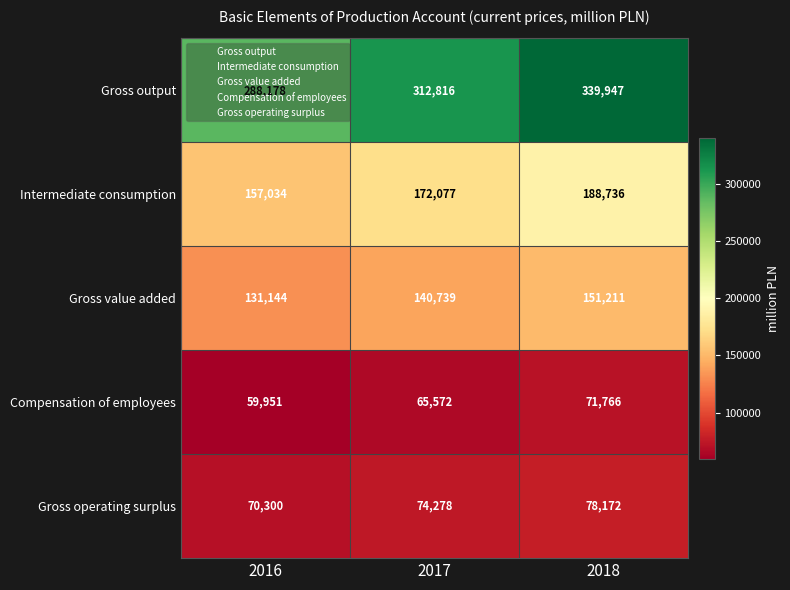

How many Gross value added values are between 131144 and 151211?

3